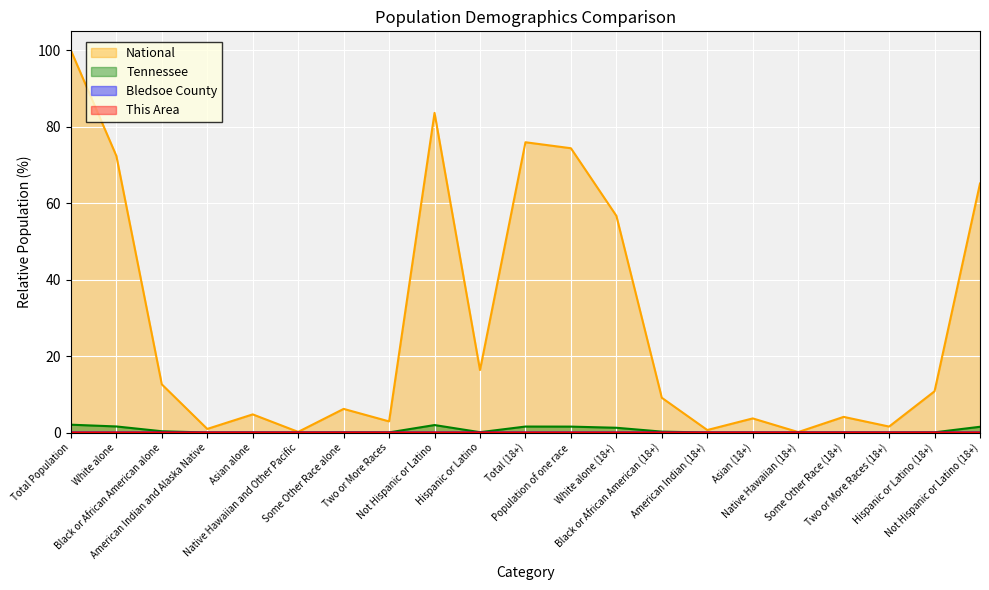

What is the sum of the Tennessee values at White alone (18+) and Native Hawaiian and Other Pacific?

1.3